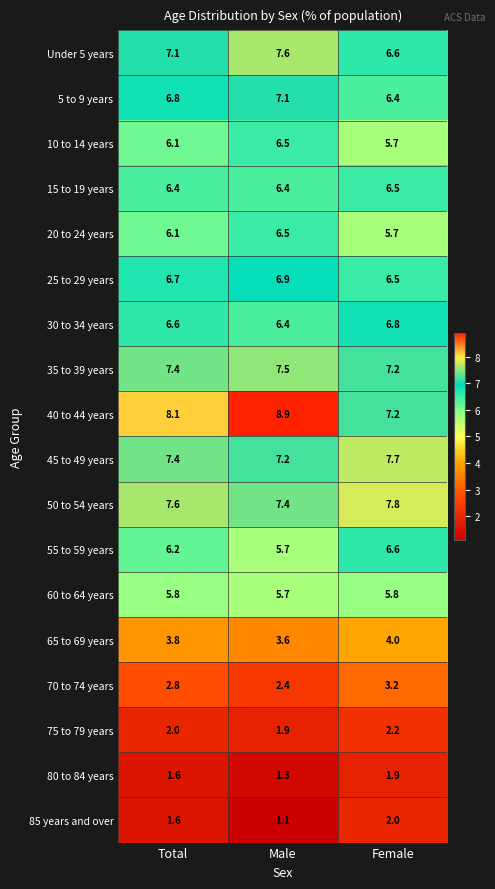

Is the value of 10 to 14 years at Total greater than the value of 40 to 44 years at Total?

No